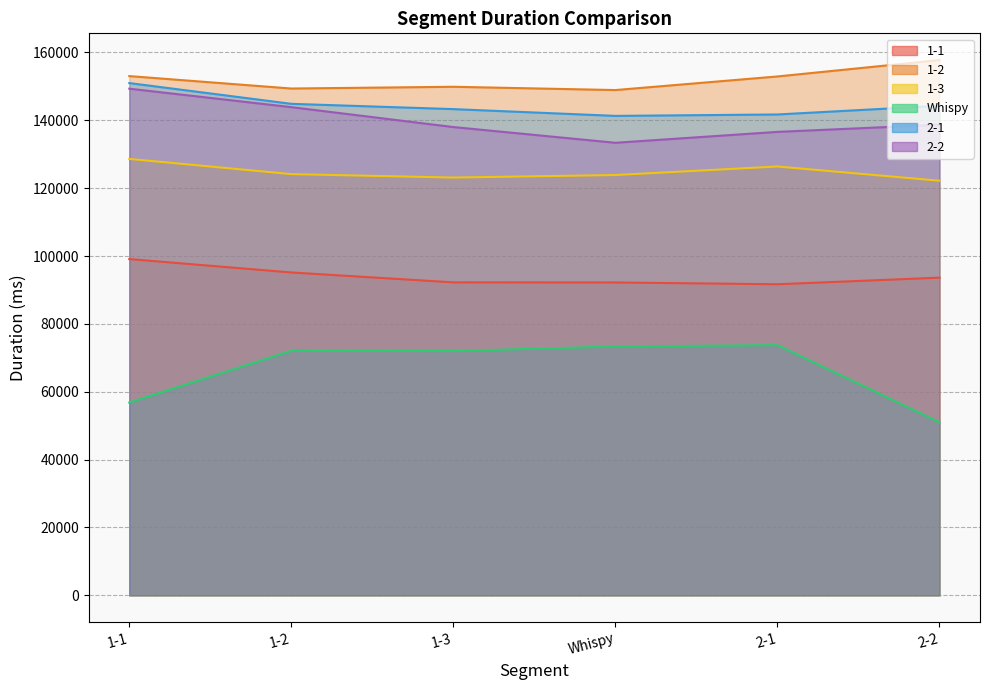

True or false: 1-3 and Whispy cross at least once.

False